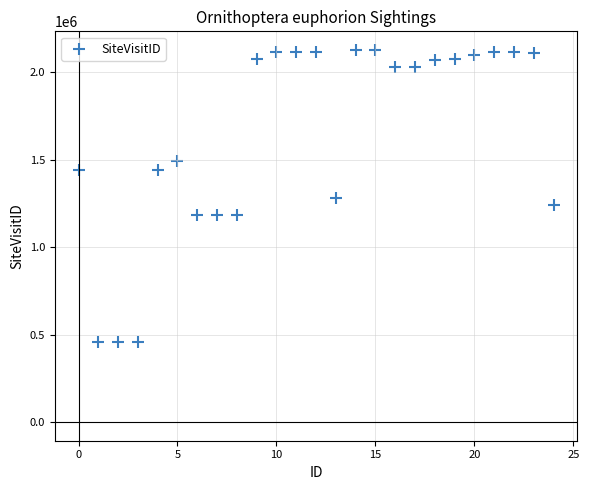

What is the range of Y values (max minus min)?

1668371